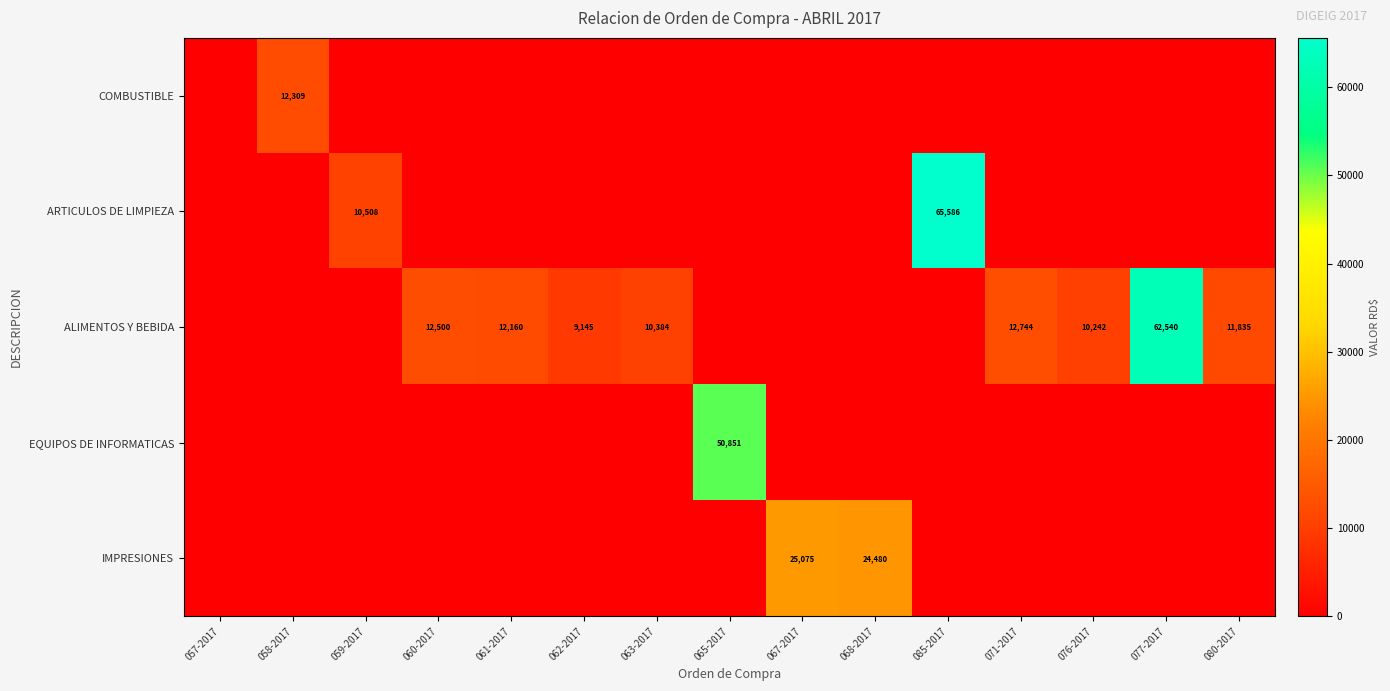

The ALIMENTOS Y BEBIDA series shows 13830 at 062-2017. True or false?

False